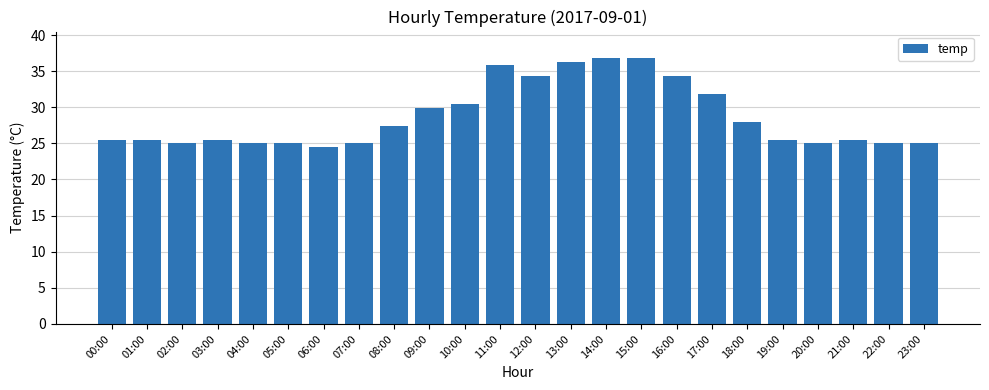

What is the change in value from 14:00 to 19:00?

-11.3